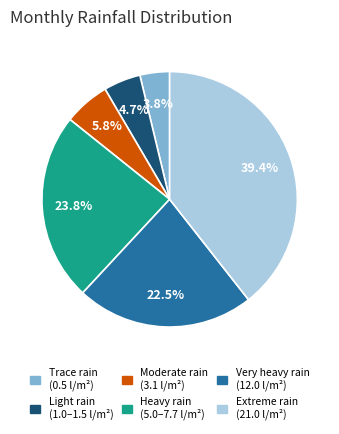

How many segments does this pie chart have?

6